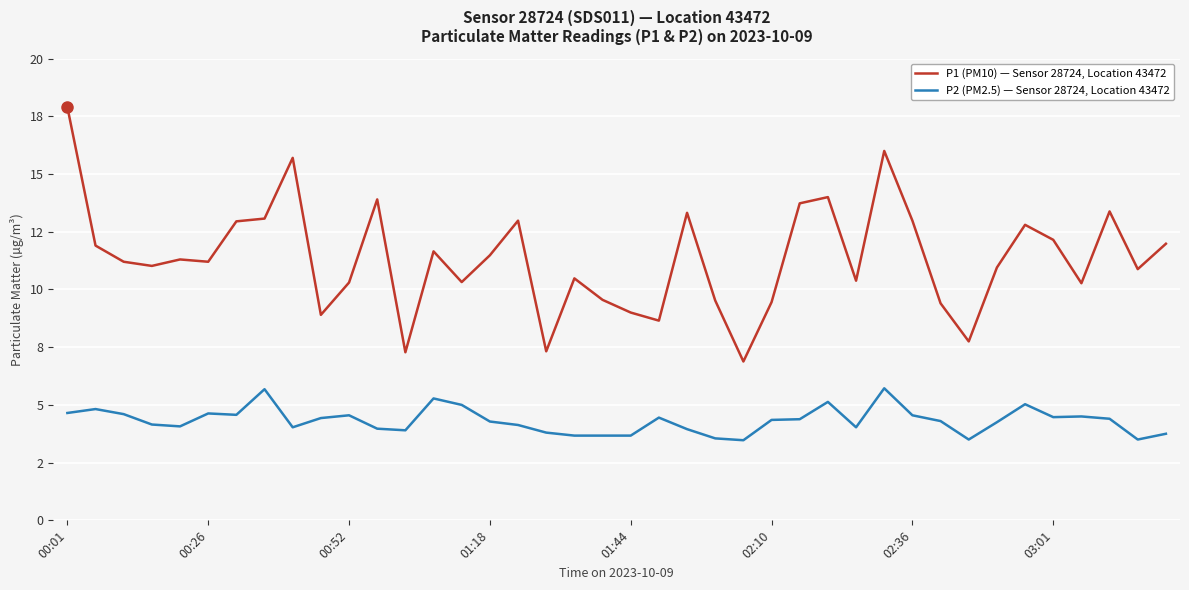

True or false: P1 (PM10) — Sensor 28724, Location 43472 and P2 (PM2.5) — Sensor 28724, Location 43472 cross at least once.

False